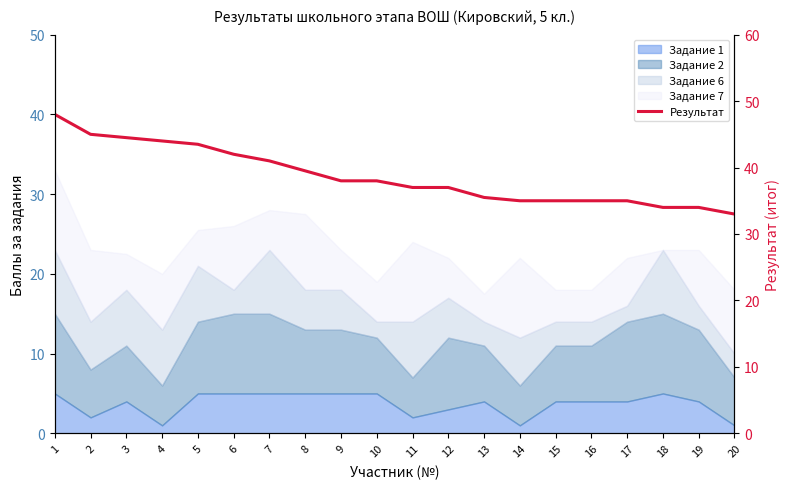

Reading left to right, list all the values displayed in this chart.

48.0	45.0	44.5	44.0	43.5	42.0	41.0	39.5	38.0	38.0	37.0	37.0	35.5	35.0	35.0	35.0	35.0	34.0	34.0	33.0